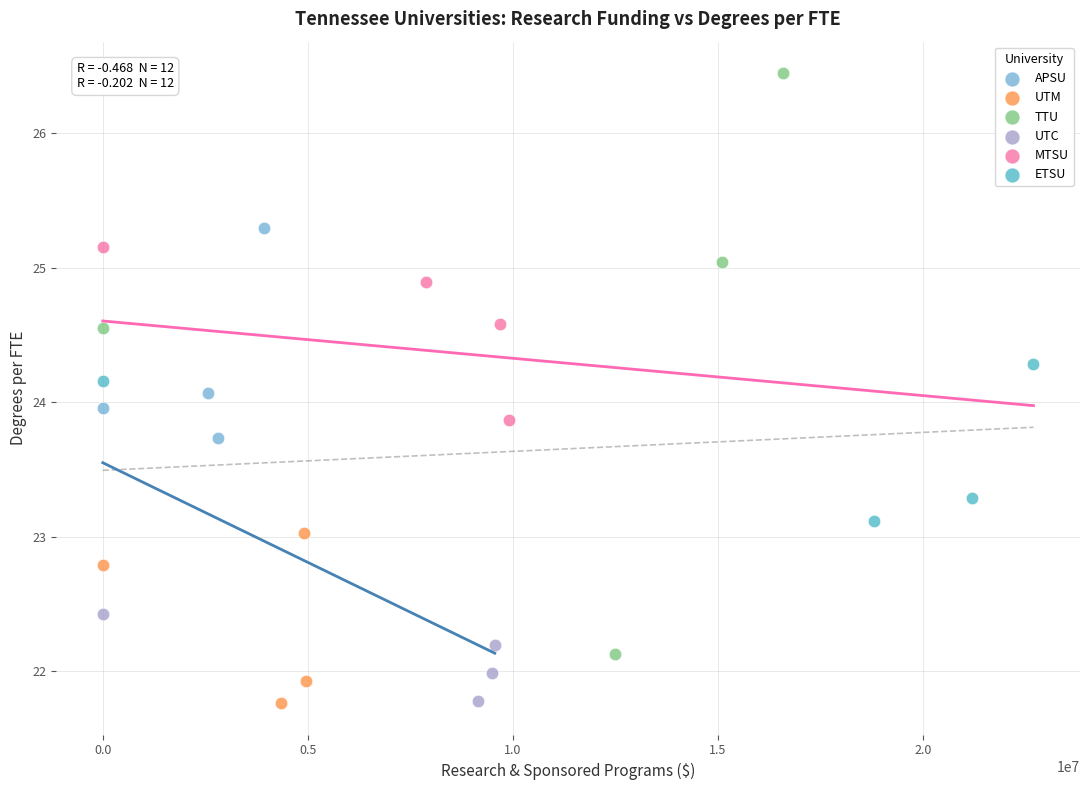

Which series reaches the maximum Y coordinate?

TTU